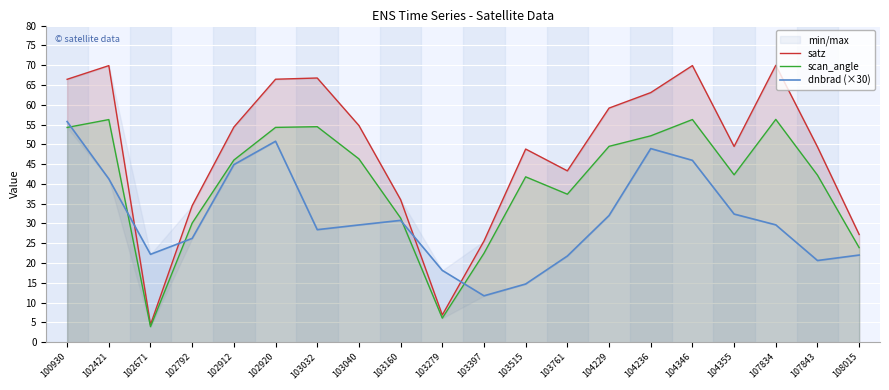

Which series has the largest total across all categories?

satz